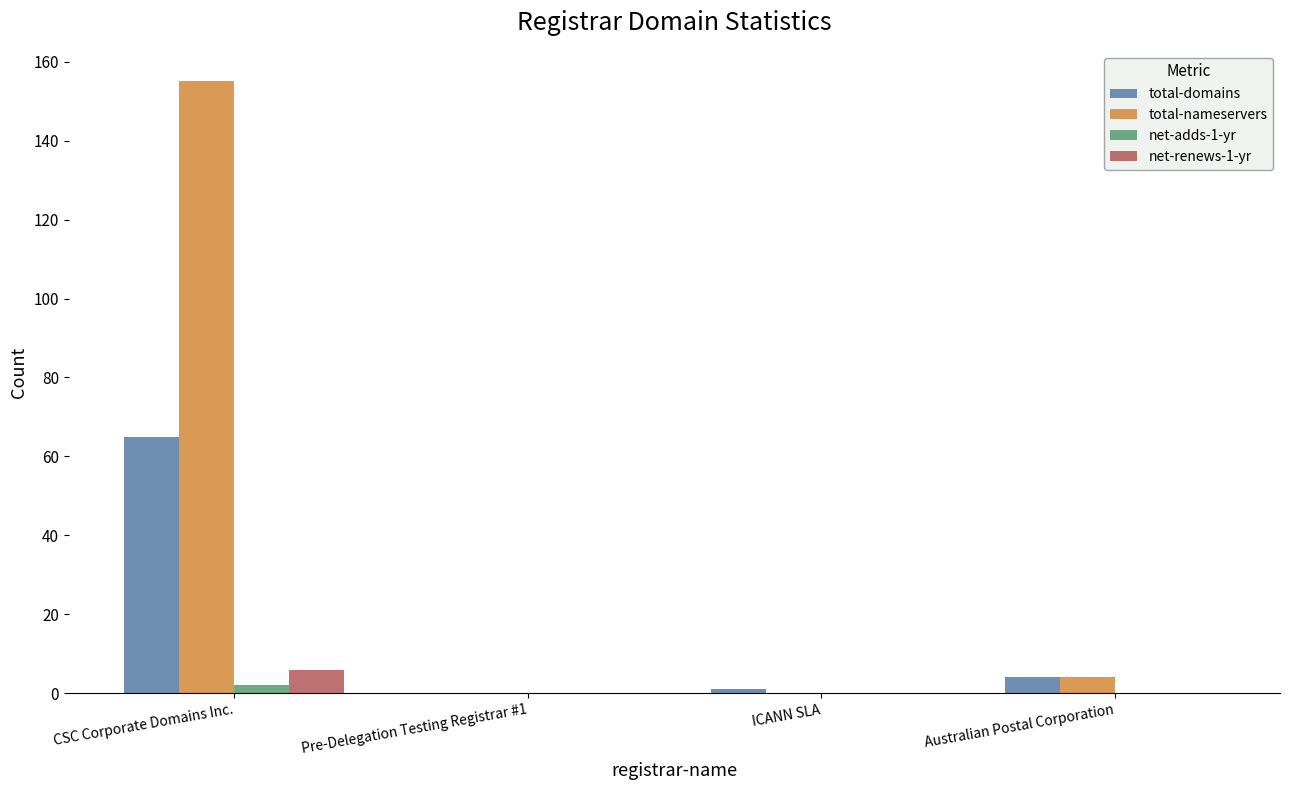

At which label is total-nameservers closest to 77?

Australian Postal Corporation